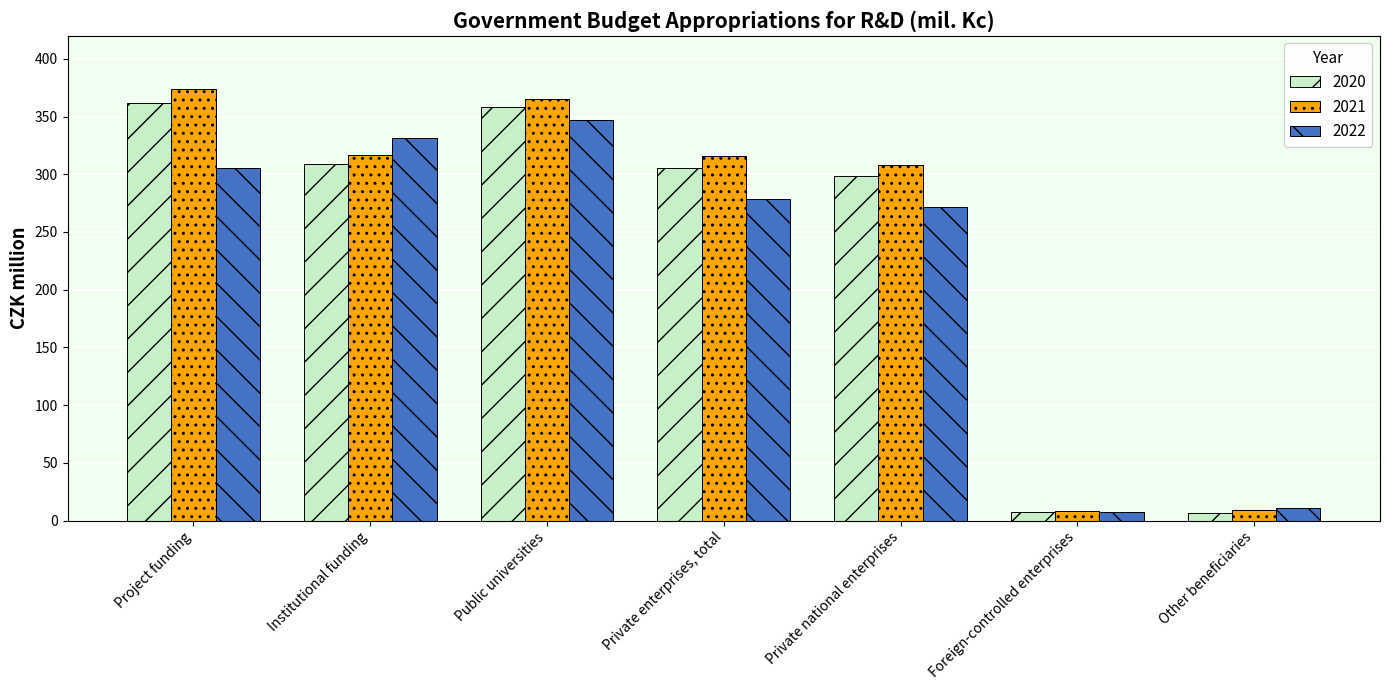

Which series has the largest total across all categories?

2021